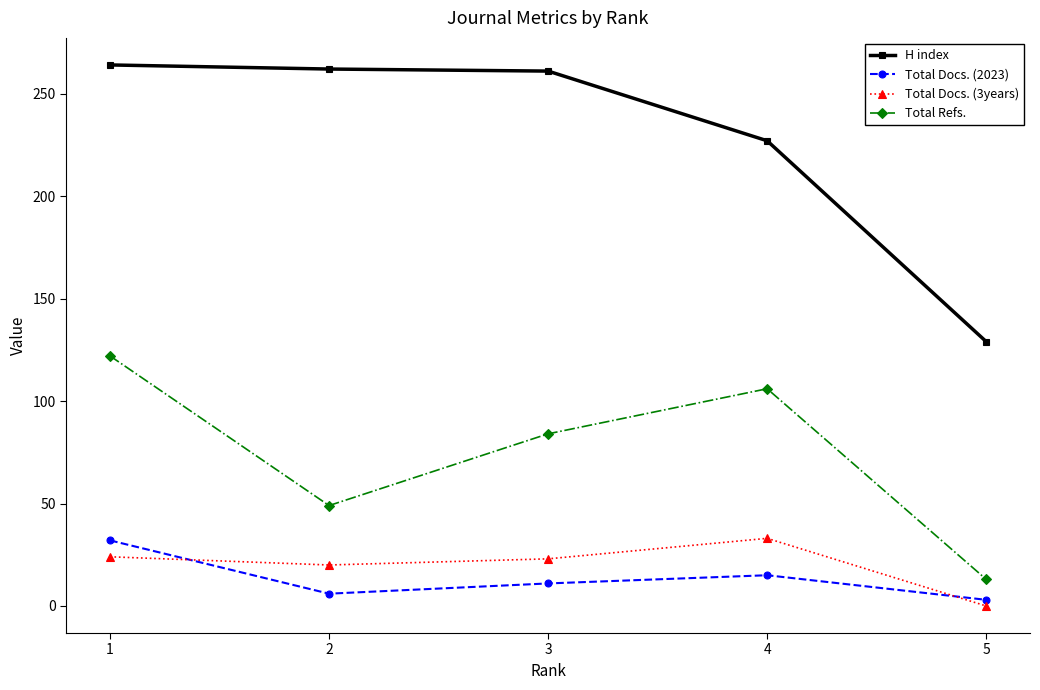

True or false: Total Docs. (3years) and H index intersect in this chart.

False